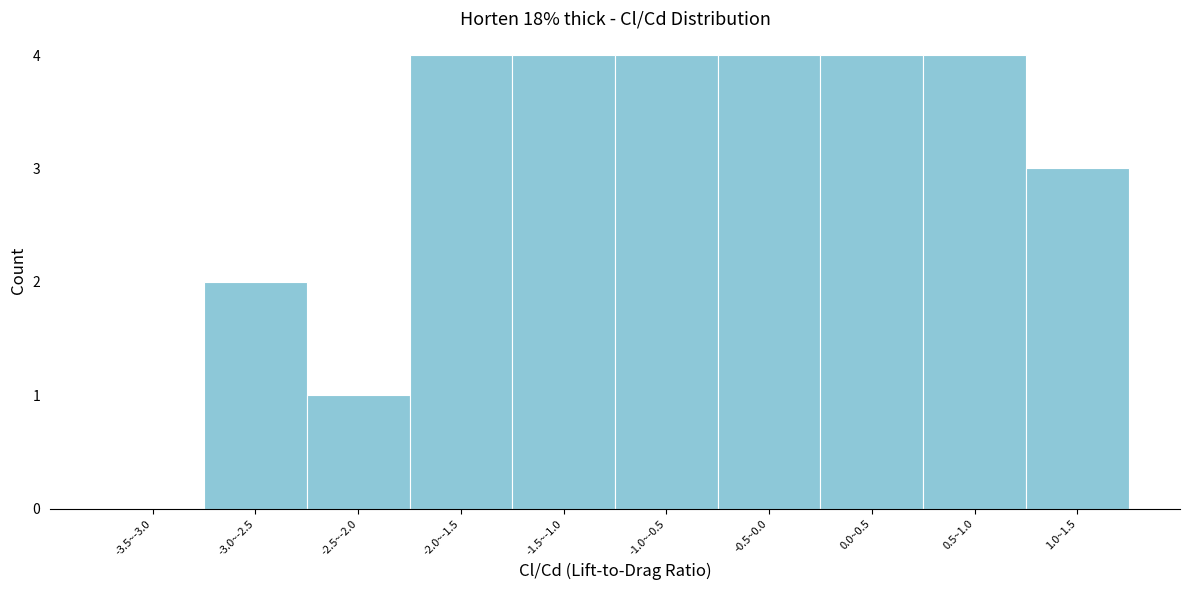

Reading left to right, what are all the values shown in this chart?

-3.5~-3.0=0	-3.0~-2.5=2	-2.5~-2.0=1	-2.0~-1.5=4	-1.5~-1.0=4	-1.0~-0.5=4	-0.5~0.0=4	0.0~0.5=4	0.5~1.0=4	1.0~1.5=3